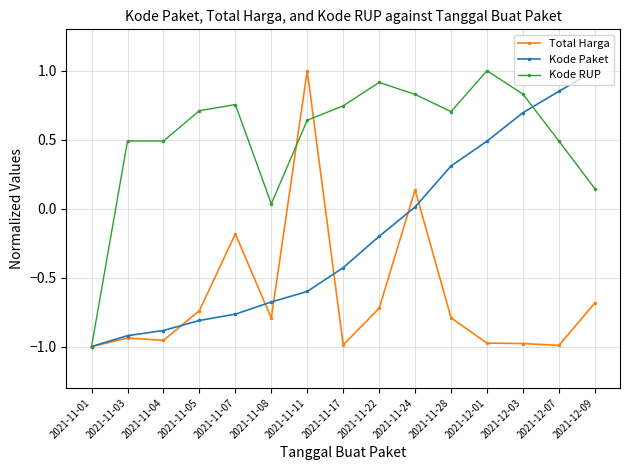

What position from the left is 2021-12-09?

15